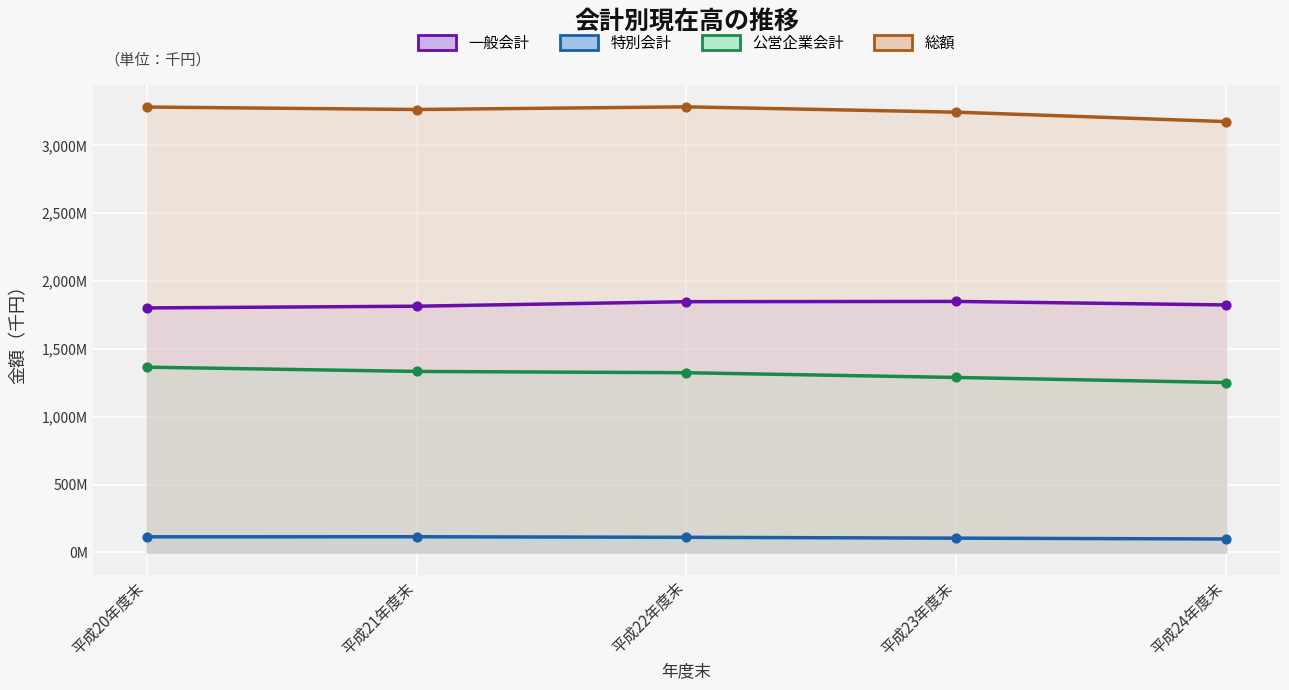

Which series contains the highest Y value?

総額